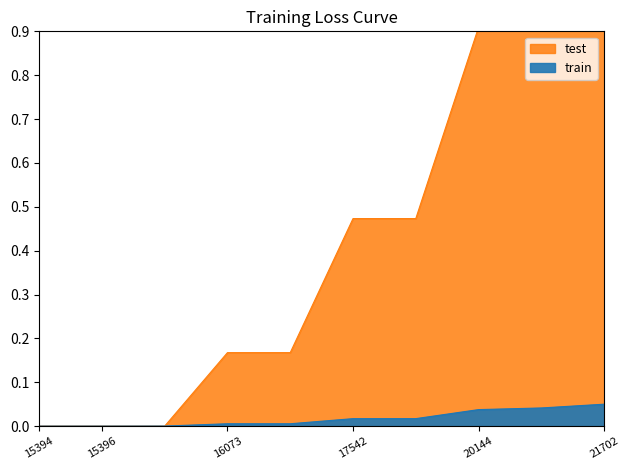

The id series shows 0.0 at 15409. True or false?

False